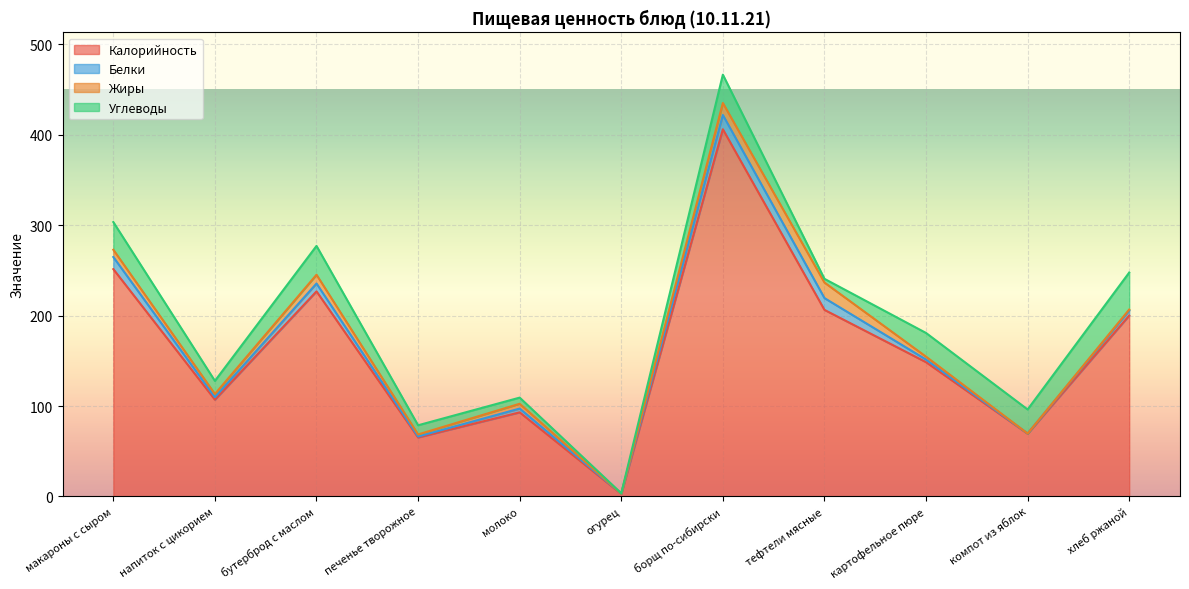

Reading left to right, extract all data points from this chart.

Калорийность: макароны с сыром=251.4	напиток с цикорием=107.0	бутерброд с маслом=226.8	печенье творожное=65.2	молоко=93.0	огурец=2.8	борщ по-сибирски=406.1	тефтели мясные=206.3	картофельное пюре=148.5	компот из яблок=69.4	хлеб ржаной=200.1
Белки: макароны с сыром=13.4	напиток с цикорием=2.8	бутерброд с маслом=8.7	печенье творожное=1.1	молоко=4.2	огурец=0.3	борщ по-сибирски=15.8	тефтели мясные=13.0	картофельное пюре=2.9	компот из яблок=0.2	хлеб ржаной=5.5
Жиры: макароны с сыром=8.0	напиток с цикорием=3.5	бутерброд с маслом=9.7	печенье творожное=2.3	молоко=5.3	огурец=0.0	борщ по-сибирски=13.2	тефтели мясные=17.2	картофельное пюре=3.2	компот из яблок=0.0	хлеб ржаной=1.1
Углеводы: макароны с сыром=30.6	напиток с цикорием=14.5	бутерброд с маслом=31.9	печенье творожное=10.2	молоко=6.8	огурец=0.4	борщ по-сибирски=31.3	тефтели мясные=4.1	картофельное пюре=26.2	компот из яблок=26.6	хлеб ржаной=40.9